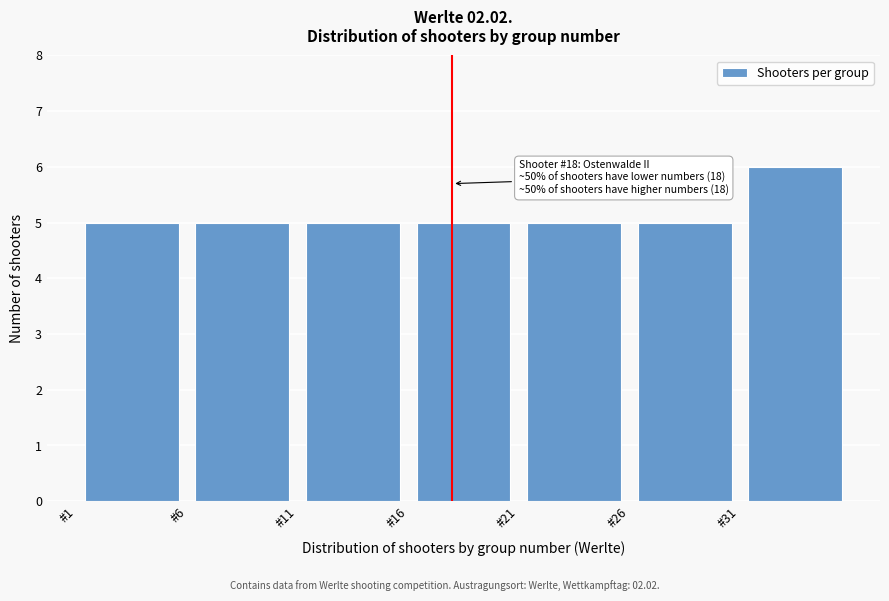

Over which range of the x-axis is the bar tallest?

31 to 36